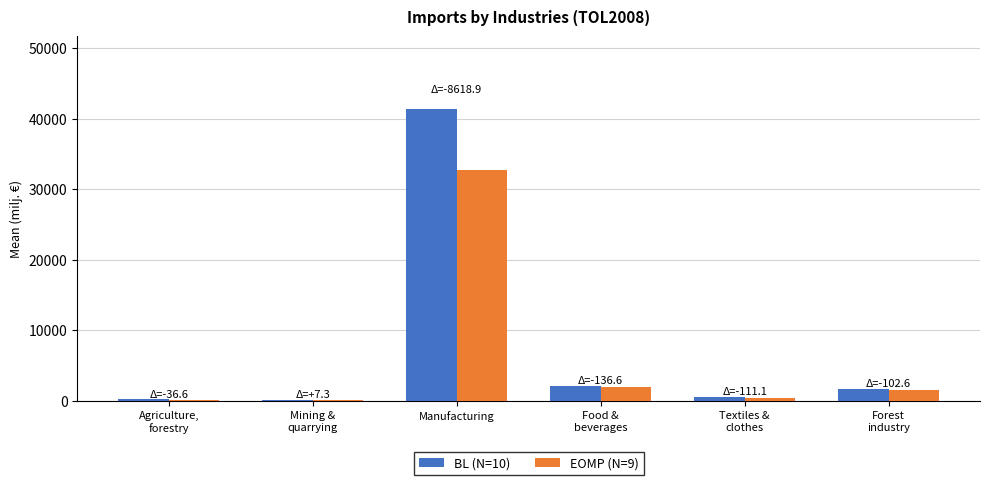

Read the EOMP (N=9) value at Food &
beverages.

1988.0